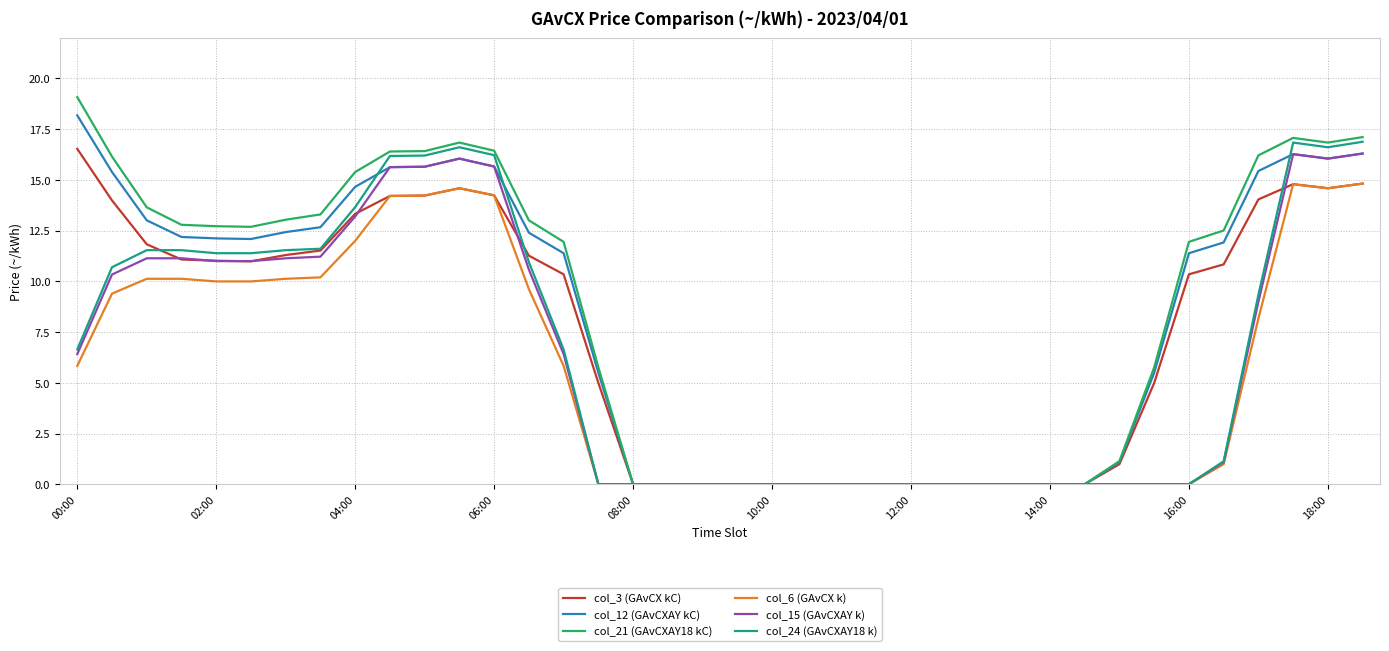

What is the highest value of the col_3 (GAvCX kC) series?

16.5